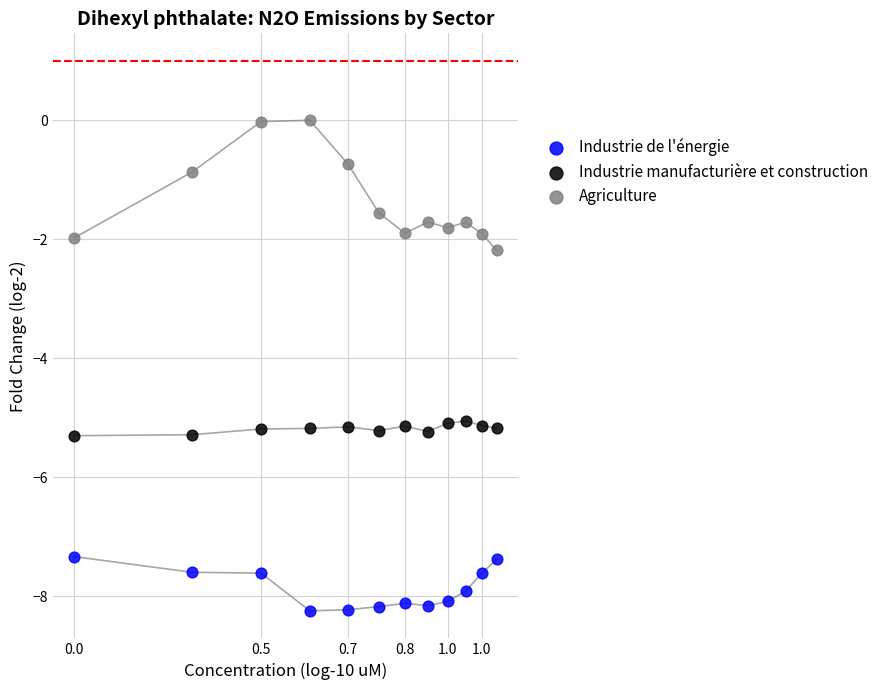

Across all data points, what is the range of Y values (max minus min)?

8.2